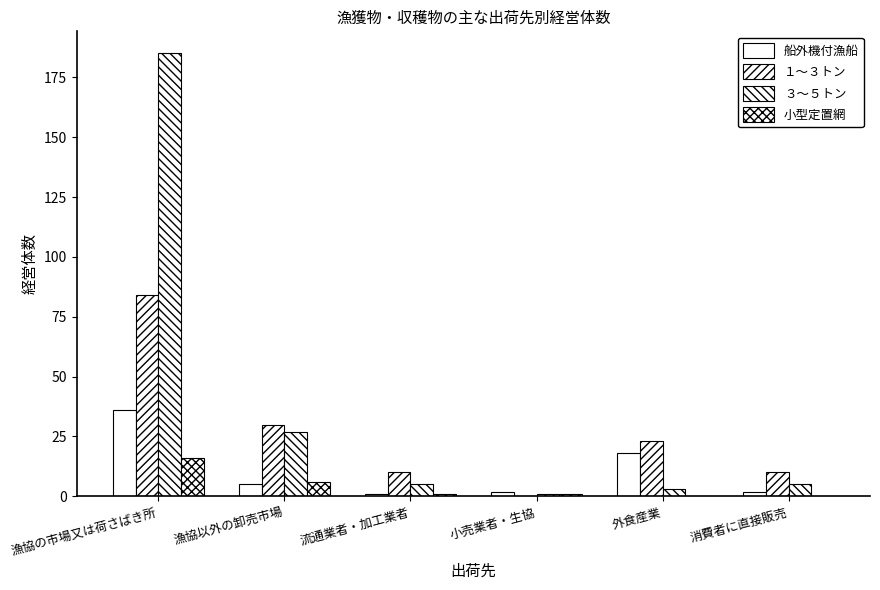

Which series changed the most between 漁協の市場又は荷さばき所 and 小売業者・生協?

３～５トン